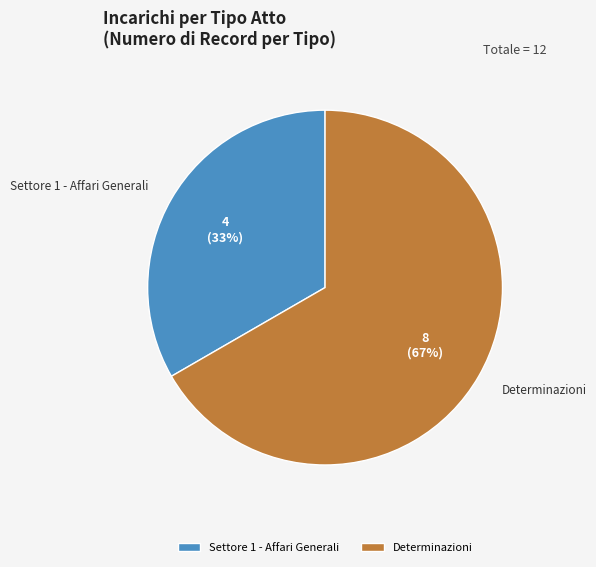

Combined, do Determinazioni and Settore 1 - Affari Generali account for over 50%?

Yes